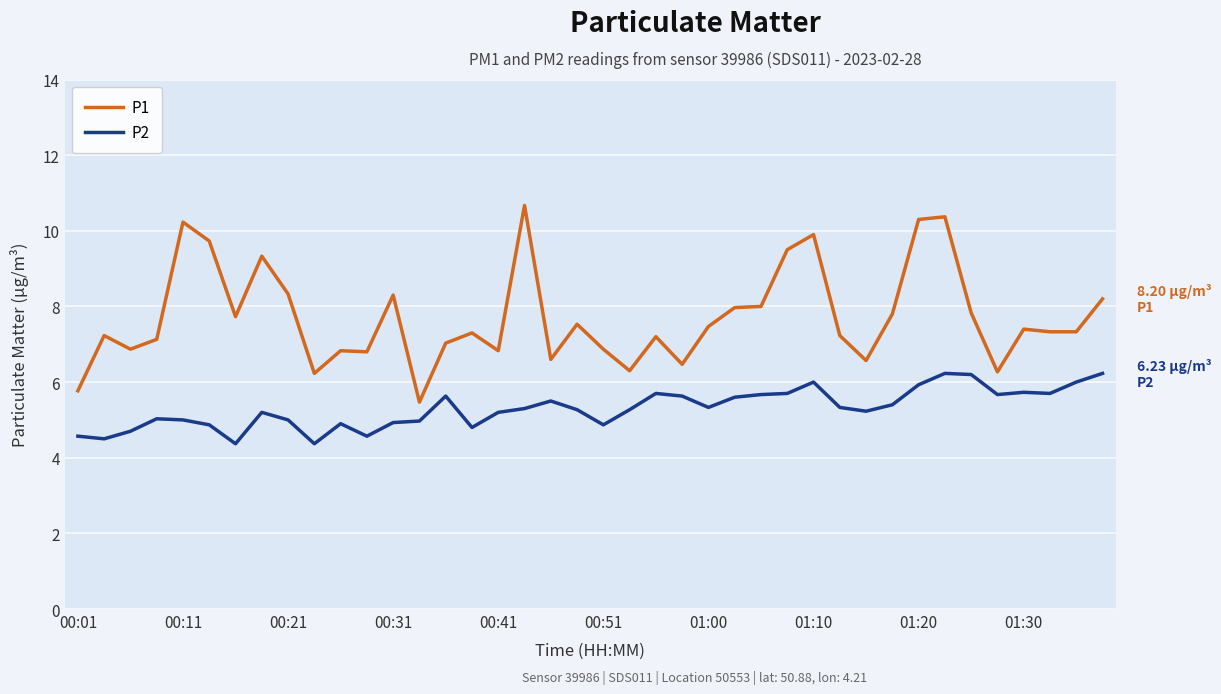

Which series has the largest range (max minus min)?

P1